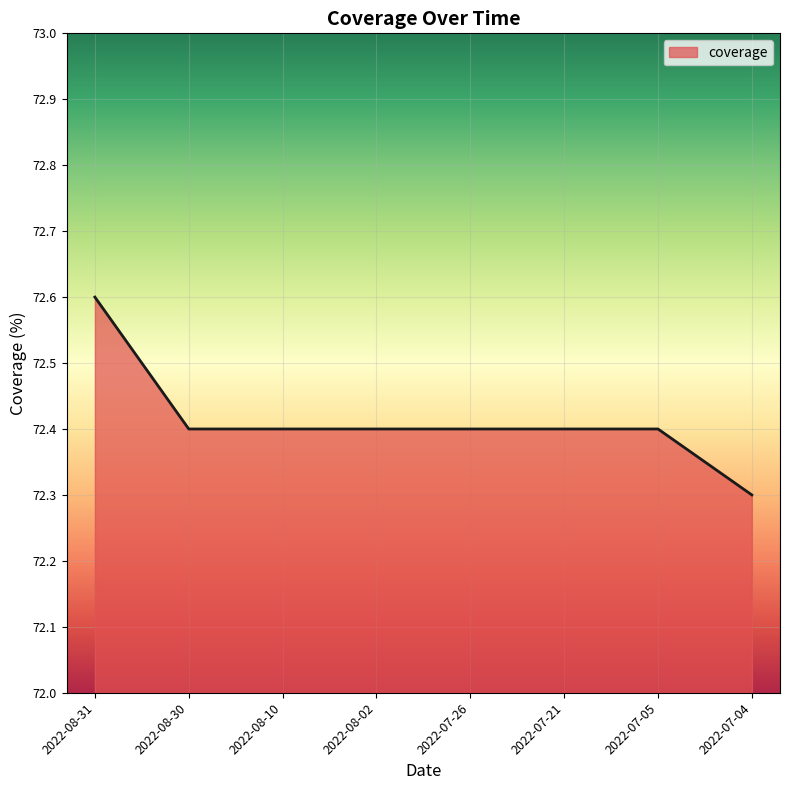

How many values are between 72 and 73?

8